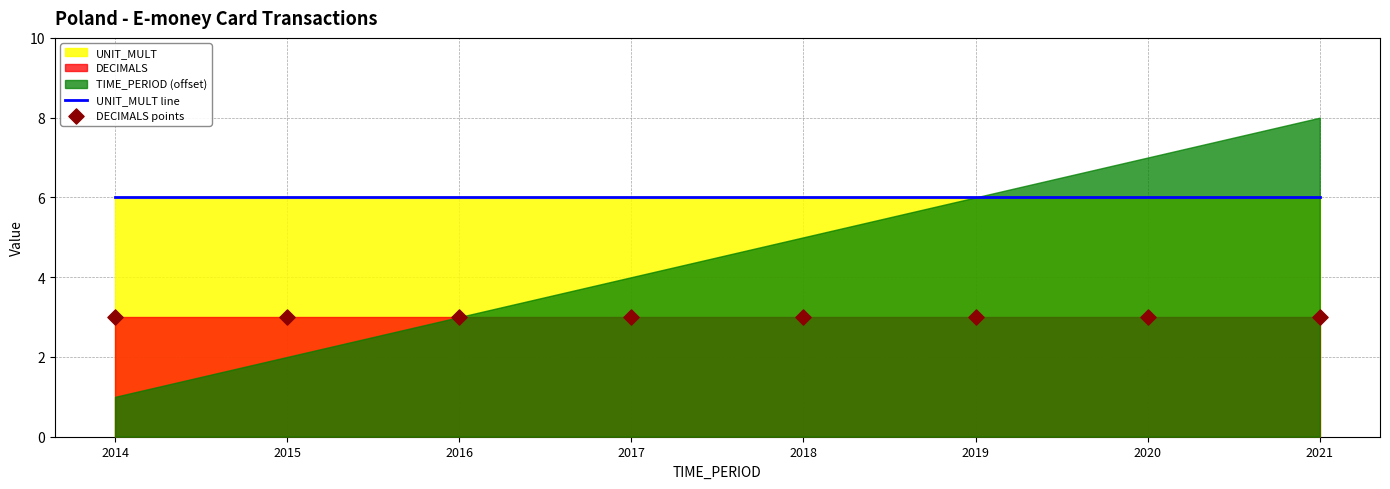

At which category is the sum across all series the highest?

2014